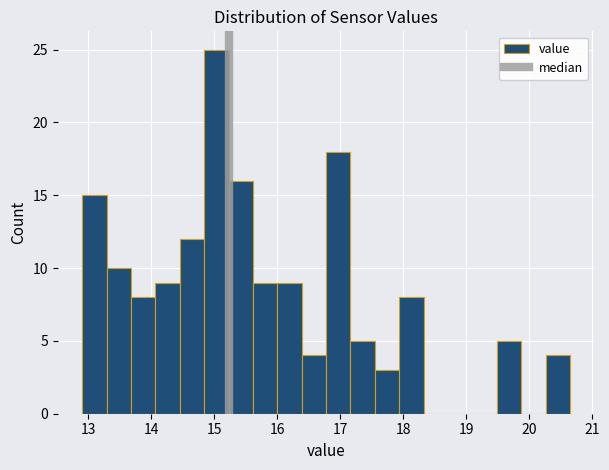

Read against the x-axis, roughly where is the centre of the tallest bar?

15.0